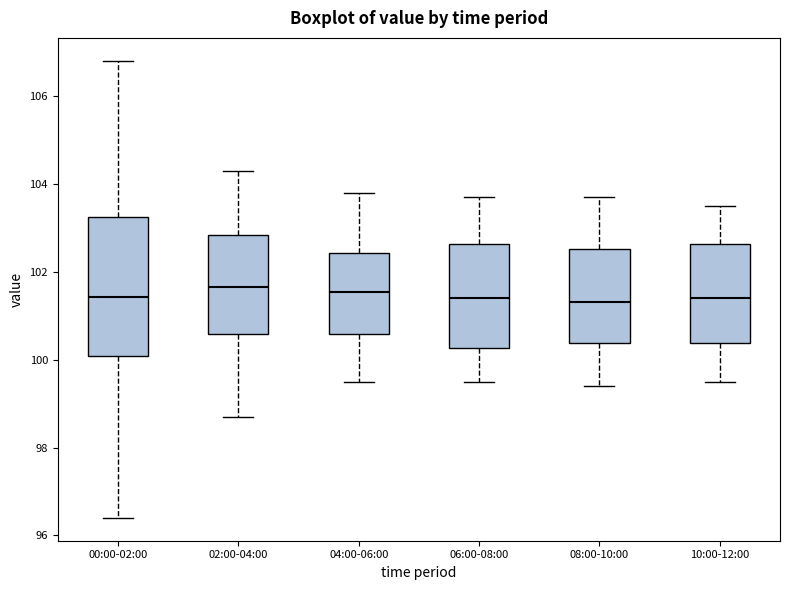

Where does the median line of the box for 04:00-06:00 sit on the y-axis? The values are not printed on the chart, so give them approximately, as read against the axis.

101.6